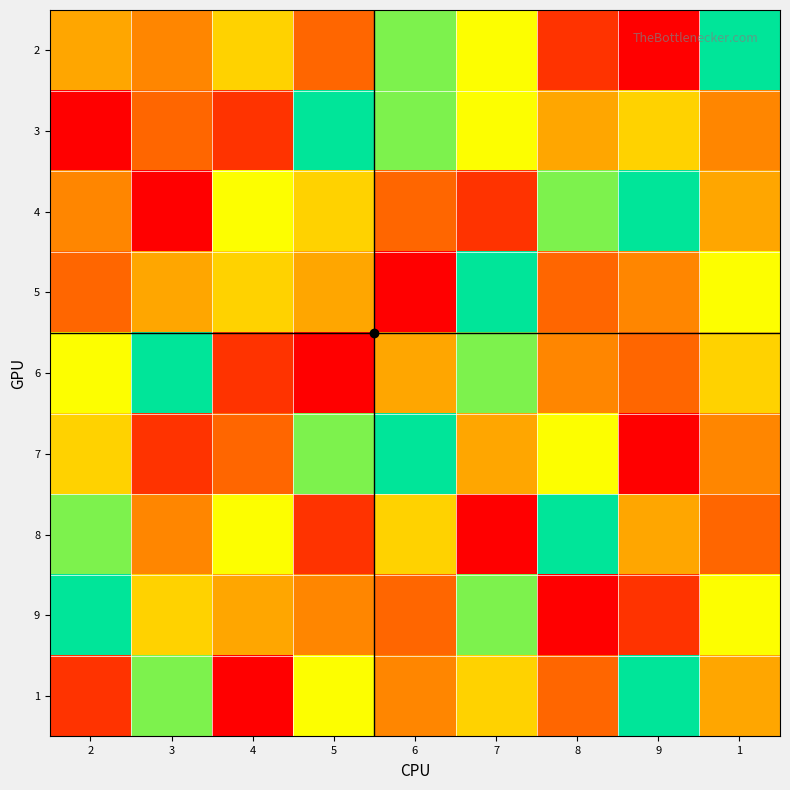

Count the number of categories in the chart.

9